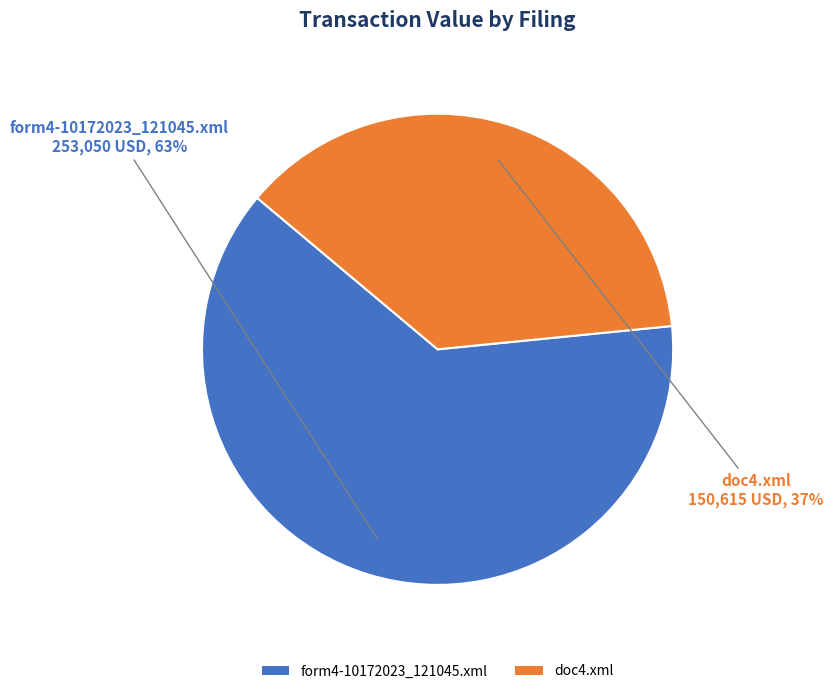

The form4-10172023_121045.xml slice represents 63% of the pie. True or false?

True